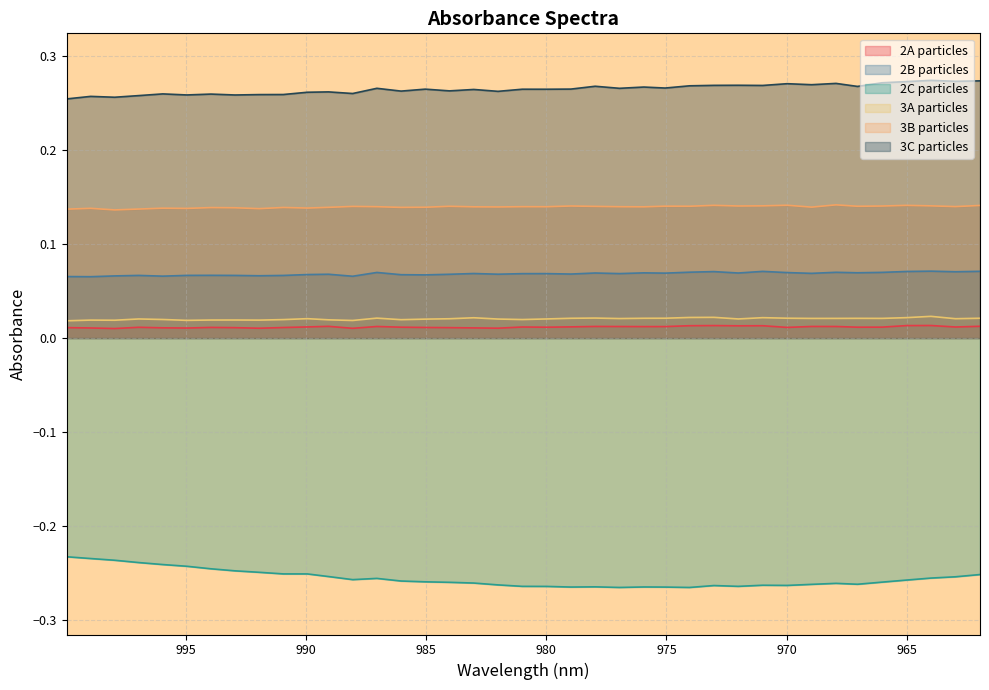

Reading left to right, list all the values displayed in this chart.

2A particles: 0.0	0.0	0.0	0.0	0.0	0.0	0.0	0.0	0.0	0.0	0.0	0.0	0.0	0.0	0.0	0.0	0.0	0.0	0.0	0.0	0.0	0.0	0.0	0.0	0.0	0.0	0.0	0.0	0.0	0.0	0.0	0.0	0.0	0.0	0.0	0.0	0.0	0.0	0.0
2B particles: 0.1	0.1	0.1	0.1	0.1	0.1	0.1	0.1	0.1	0.1	0.1	0.1	0.1	0.1	0.1	0.1	0.1	0.1	0.1	0.1	0.1	0.1	0.1	0.1	0.1	0.1	0.1	0.1	0.1	0.1	0.1	0.1	0.1	0.1	0.1	0.1	0.1	0.1	0.1
2C particles: -0.2	-0.2	-0.2	-0.2	-0.2	-0.2	-0.2	-0.2	-0.2	-0.3	-0.3	-0.3	-0.3	-0.3	-0.3	-0.3	-0.3	-0.3	-0.3	-0.3	-0.3	-0.3	-0.3	-0.3	-0.3	-0.3	-0.3	-0.3	-0.3	-0.3	-0.3	-0.3	-0.3	-0.3	-0.3	-0.3	-0.3	-0.3	-0.3
3A particles: 0.0	0.0	0.0	0.0	0.0	0.0	0.0	0.0	0.0	0.0	0.0	0.0	0.0	0.0	0.0	0.0	0.0	0.0	0.0	0.0	0.0	0.0	0.0	0.0	0.0	0.0	0.0	0.0	0.0	0.0	0.0	0.0	0.0	0.0	0.0	0.0	0.0	0.0	0.0
3B particles: 0.1	0.1	0.1	0.1	0.1	0.1	0.1	0.1	0.1	0.1	0.1	0.1	0.1	0.1	0.1	0.1	0.1	0.1	0.1	0.1	0.1	0.1	0.1	0.1	0.1	0.1	0.1	0.1	0.1	0.1	0.1	0.1	0.1	0.1	0.1	0.1	0.1	0.1	0.1
3C particles: 0.3	0.3	0.3	0.3	0.3	0.3	0.3	0.3	0.3	0.3	0.3	0.3	0.3	0.3	0.3	0.3	0.3	0.3	0.3	0.3	0.3	0.3	0.3	0.3	0.3	0.3	0.3	0.3	0.3	0.3	0.3	0.3	0.3	0.3	0.3	0.3	0.3	0.3	0.3